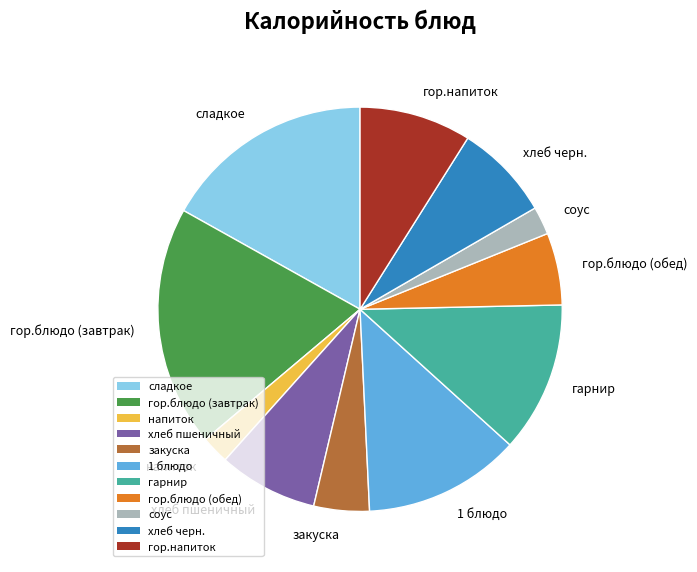

Does any single category account for the majority?

No